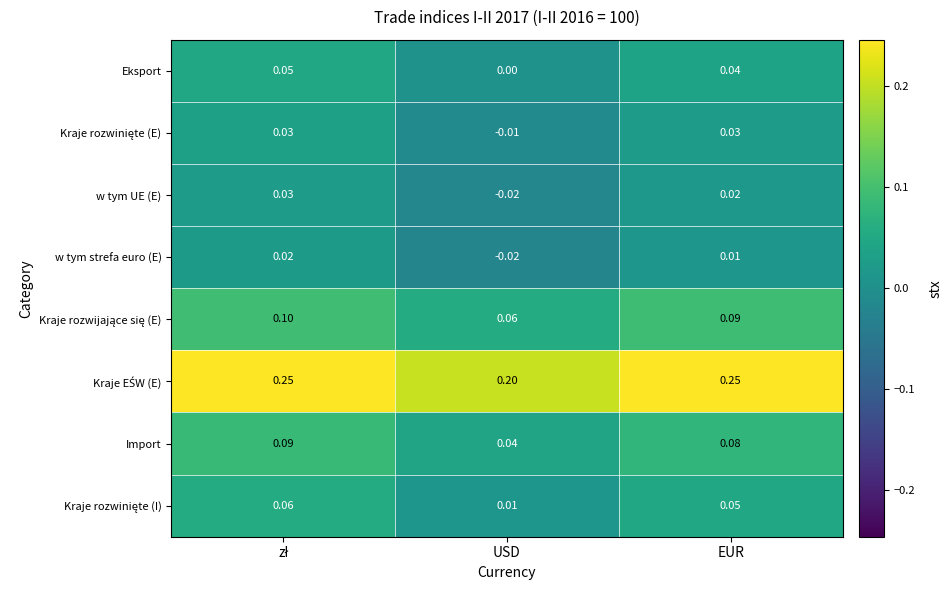

Between USD and EUR, which is larger?

EUR